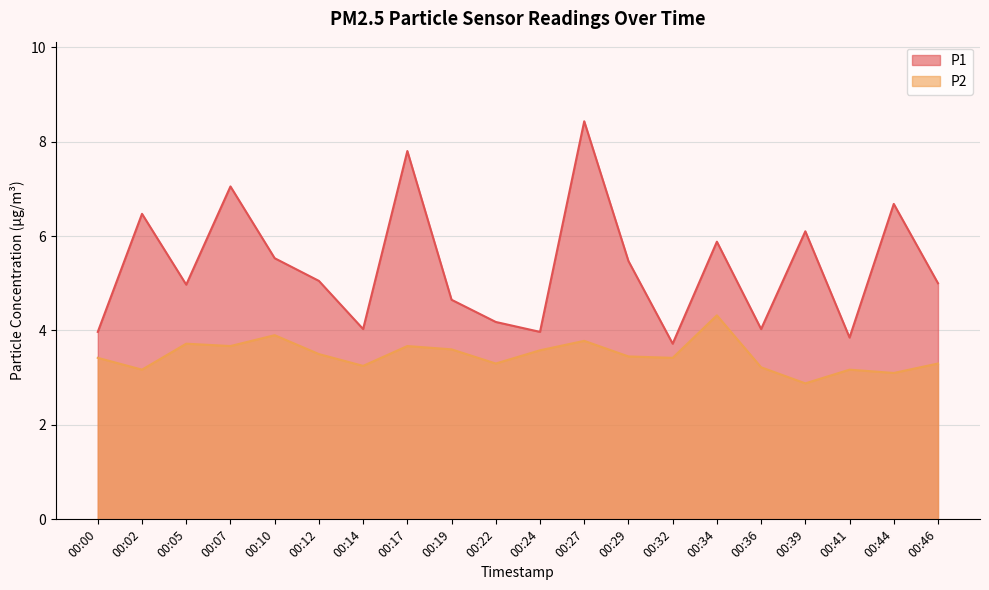

Which has a higher value, 00:22 or 00:39?

00:39